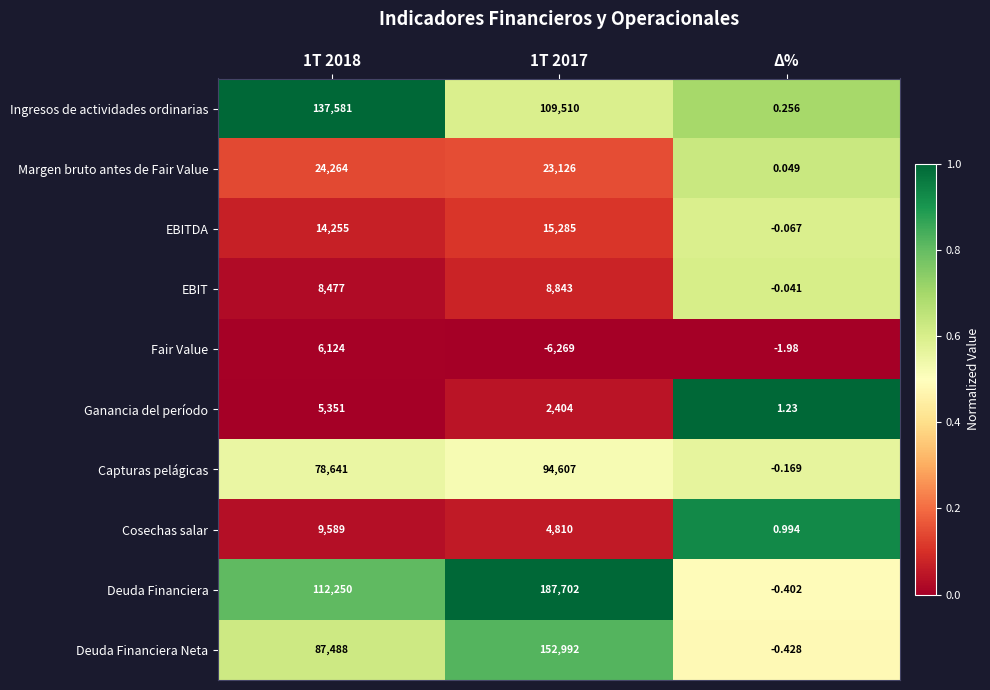

Which label corresponds to the largest value in the chart?

1T 2017